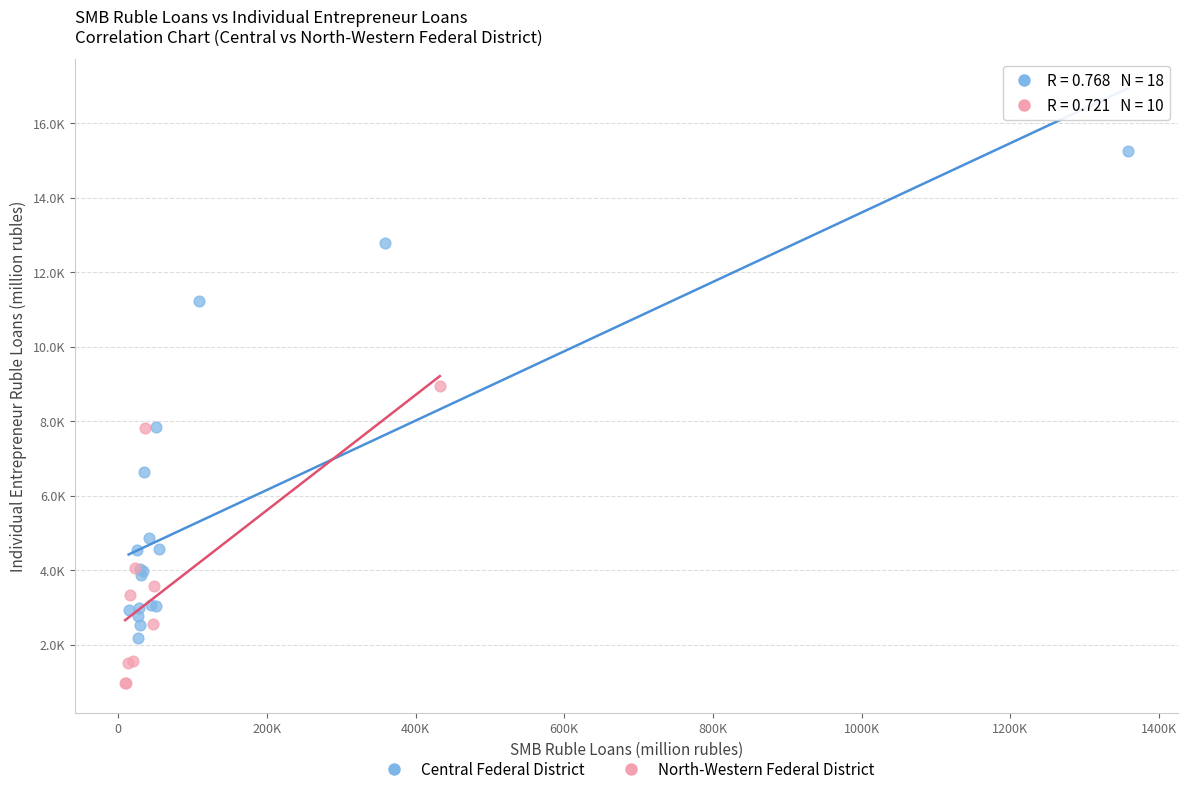

What are all the series names shown in the legend?

Central Federal District, North-Western Federal District